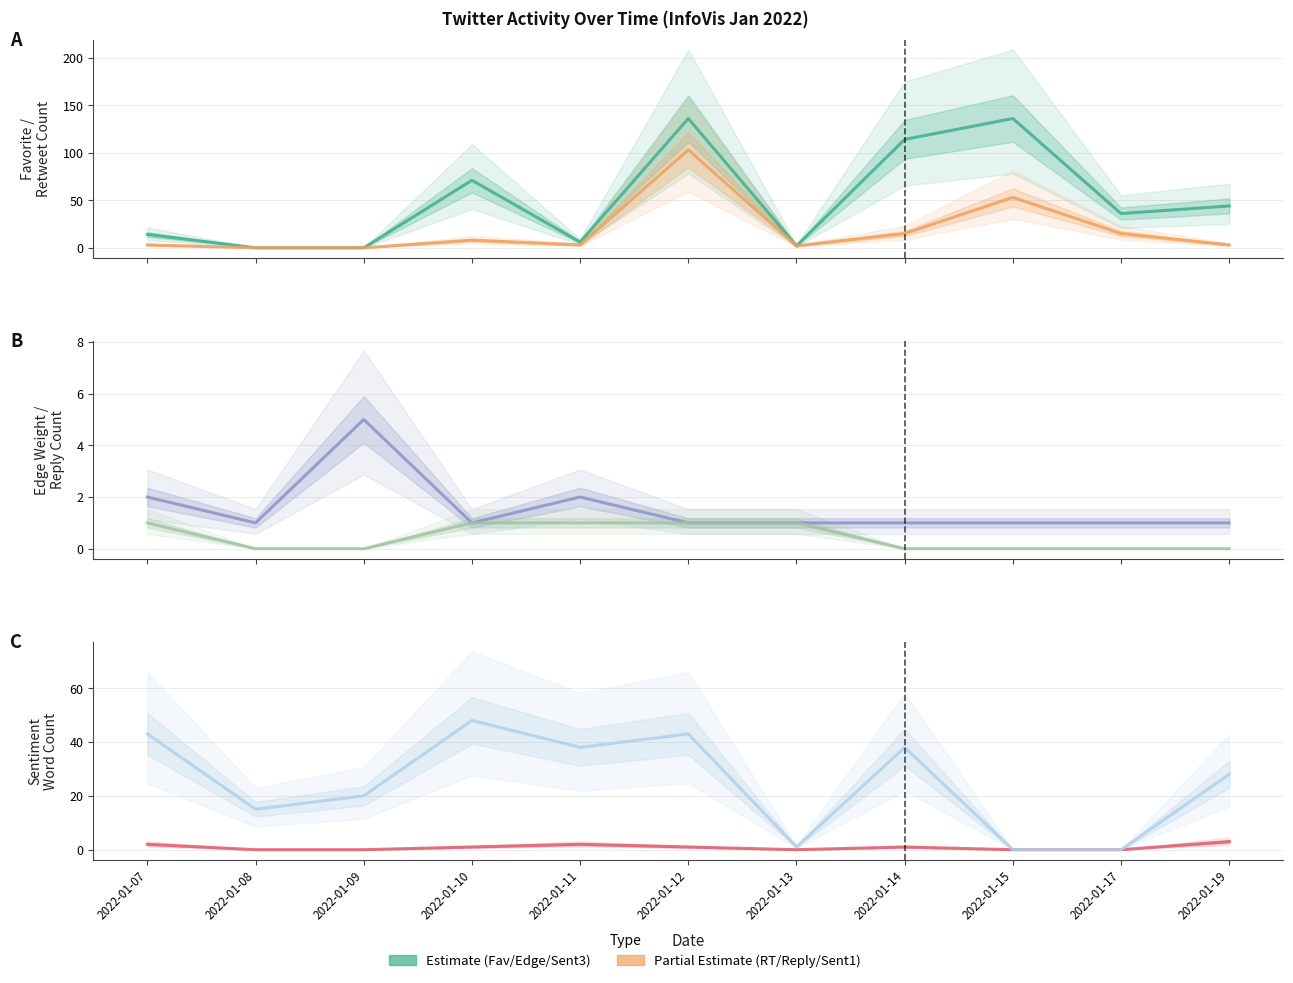

The value of Sentiment List1 Word Count at 2022-01-07 is 2. True or false?

True